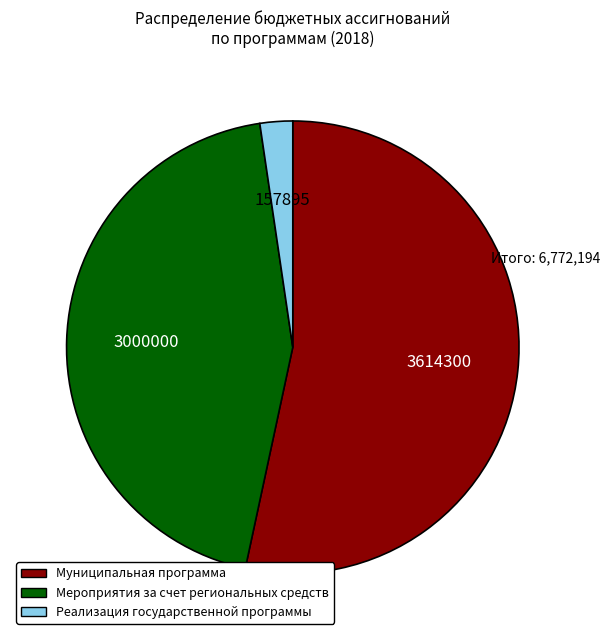

Combined, do Реализация государственной программы and Муниципальная программа account for over 50%?

Yes